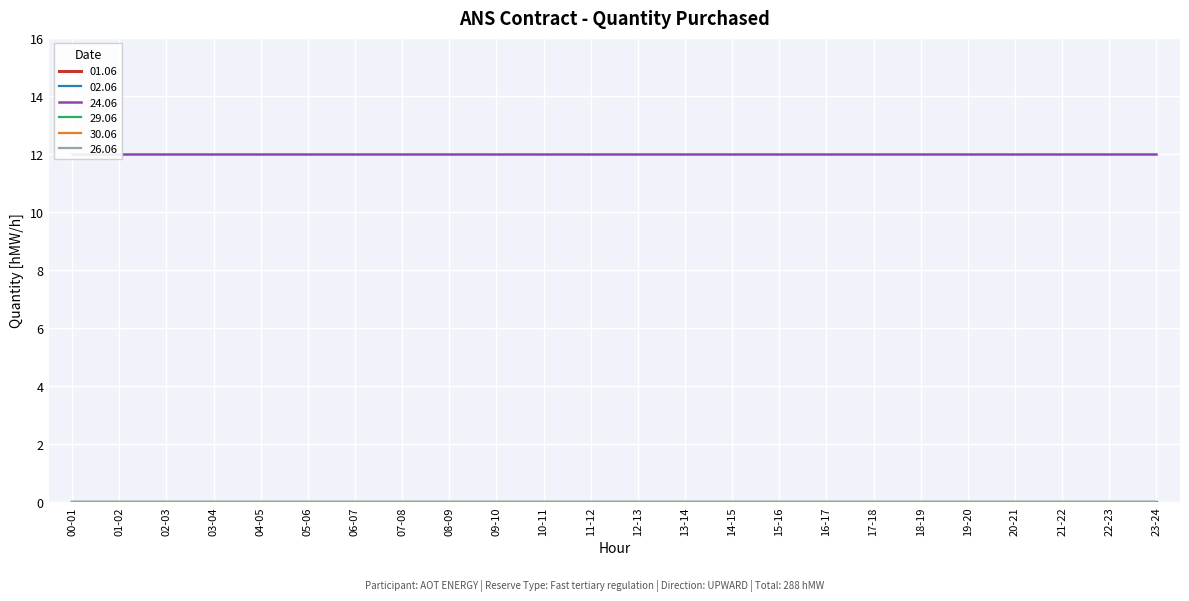

Which series has the largest range (max minus min)?

01.06